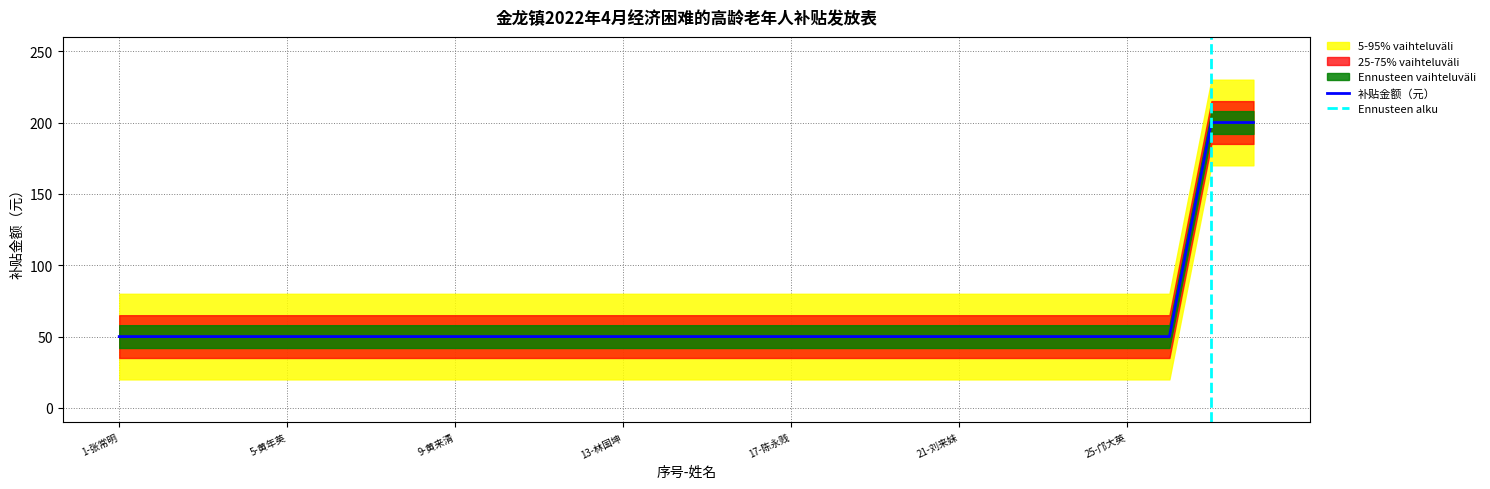

Reading right to left, extract all data points from this chart.

200	200	50	50	50	50	50	50	50	50	50	50	50	50	50	50	50	50	50	50	50	50	50	50	50	50	50	50